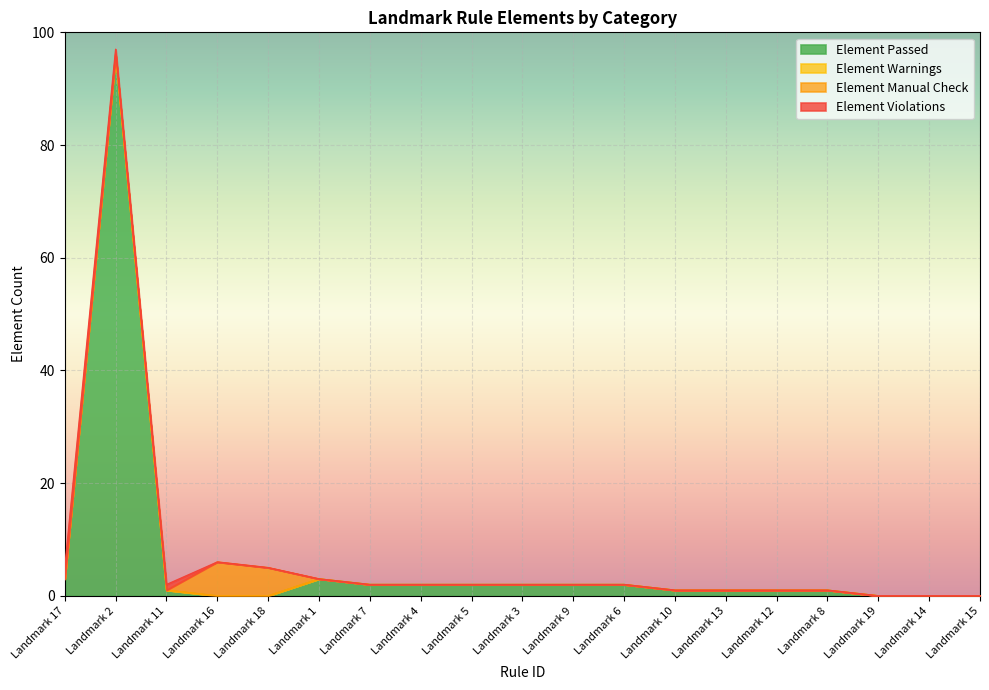

At Landmark 19, list the series in order from largest to smallest.

Element Passed, Element Warnings, Element Manual Check, Element Violations